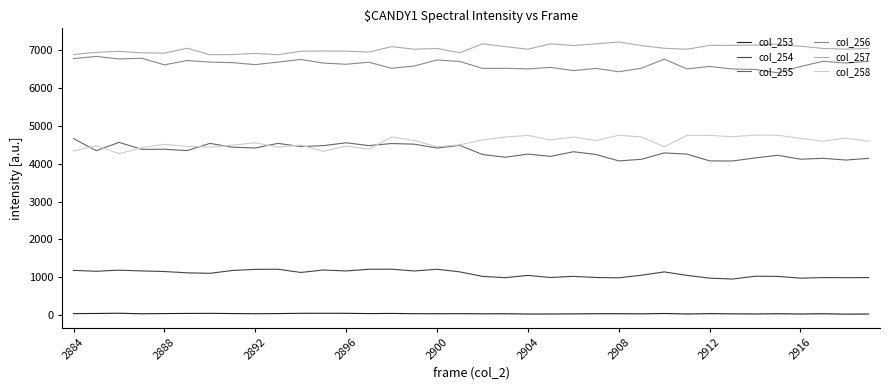

What is the highest value of the col_257 series?

7219